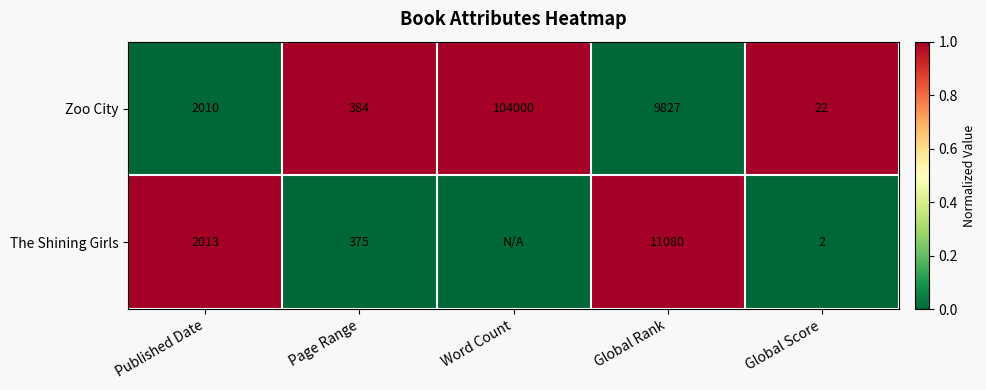

What is the difference between the highest and lowest values at Page Range?

9